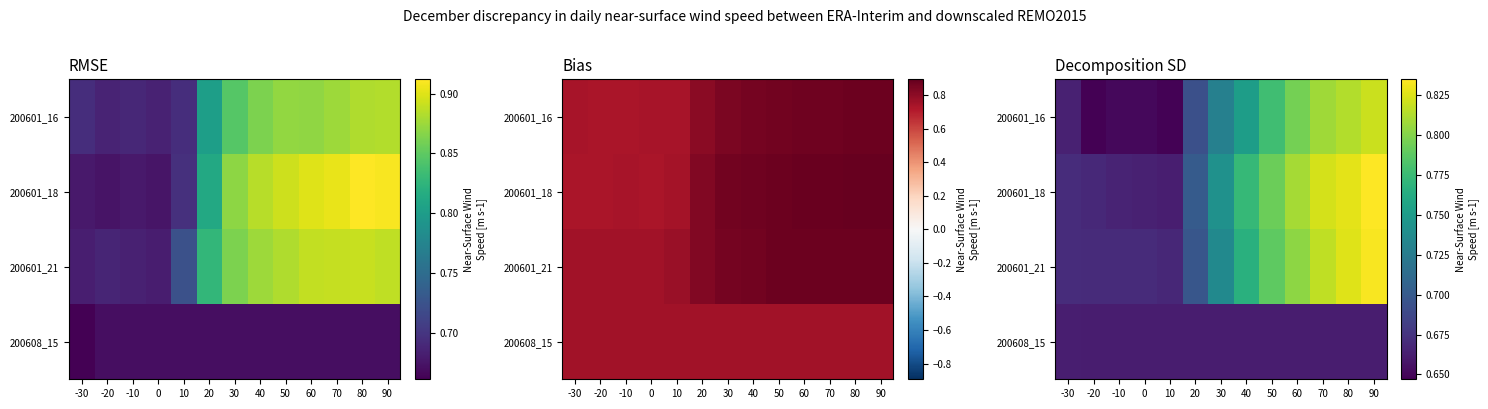

Is the value of 200601_18 at 30 greater than the value of 200608_15 at 10?

Yes